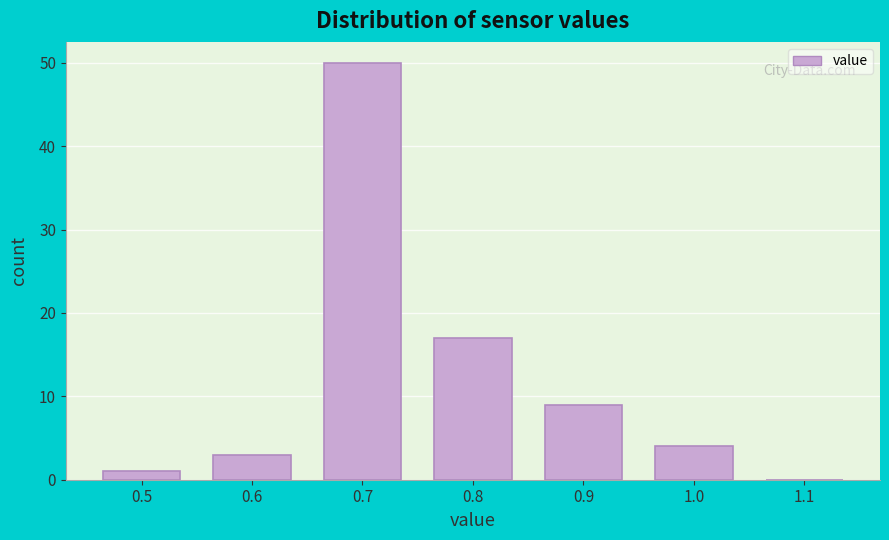

What is the height of the bar covering 0.75 to 0.85 on the x-axis? The values are not printed on the chart, so give them approximately, as read against the axis.

17